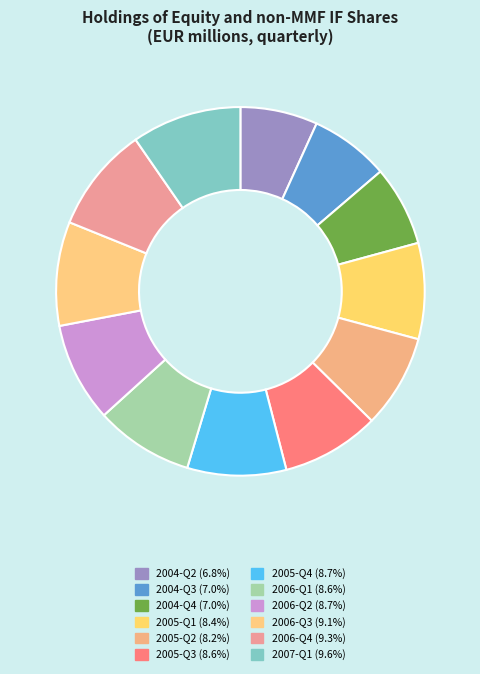

How many slices are in this pie chart?

12